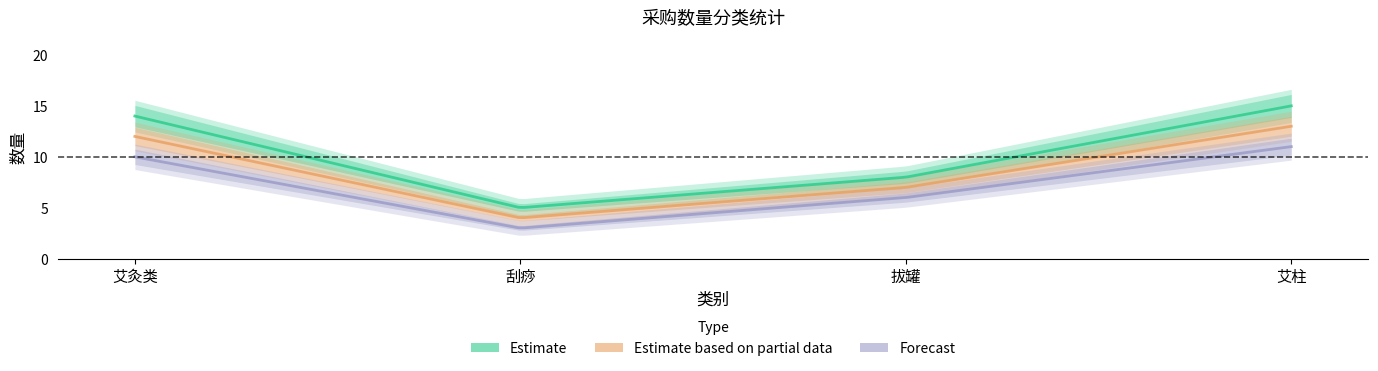

List the series in order of their peak value, lowest first.

Forecast, Estimate based on partial data, Estimate